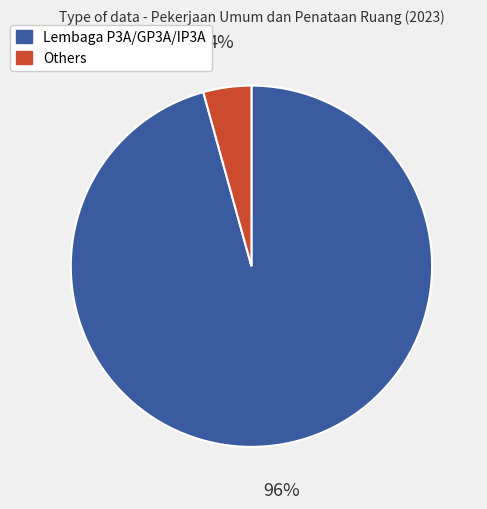

To the nearest percent, what is the average slice percentage?

50%